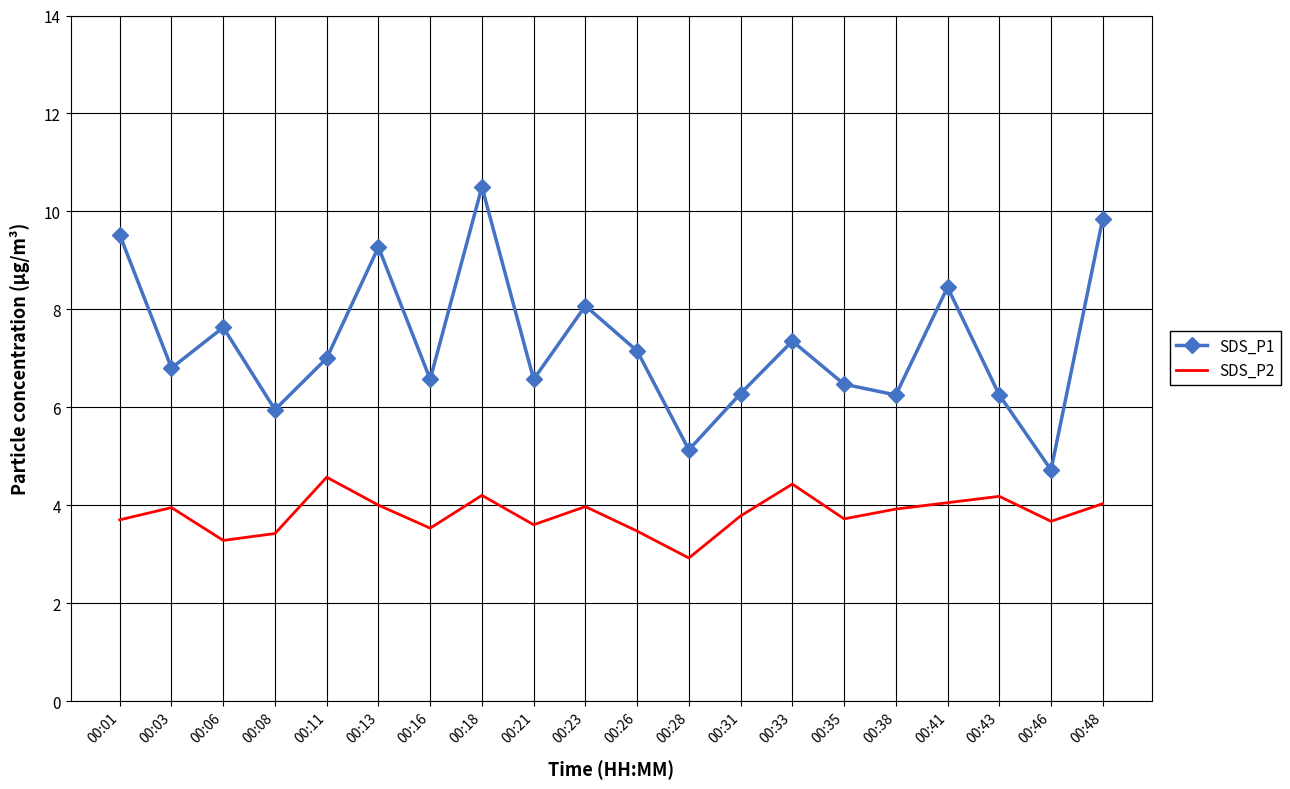

Is the value of SDS_P2 at 00:13 greater than the value of SDS_P1 at 00:16?

No